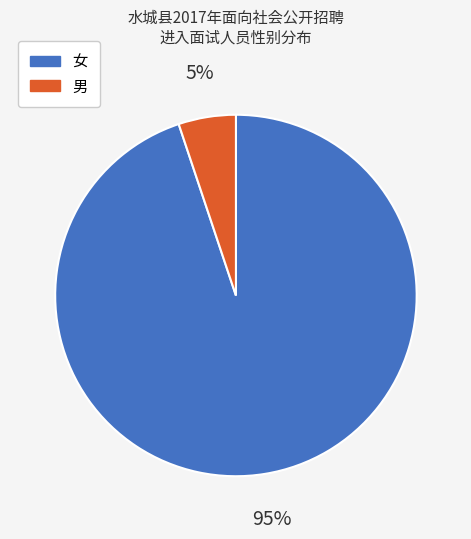

What percentage is the 女 slice, to the nearest percent?

95%